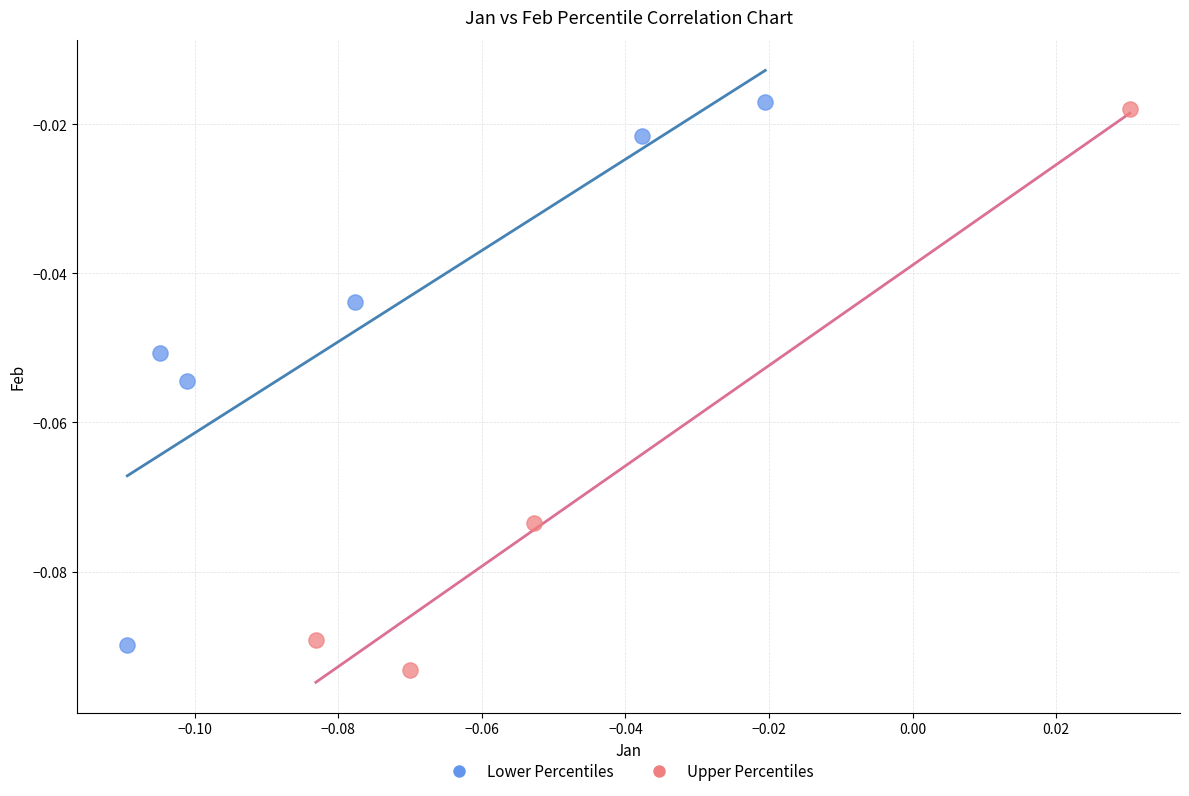

Which series contains the lowest Y value?

Upper Percentiles